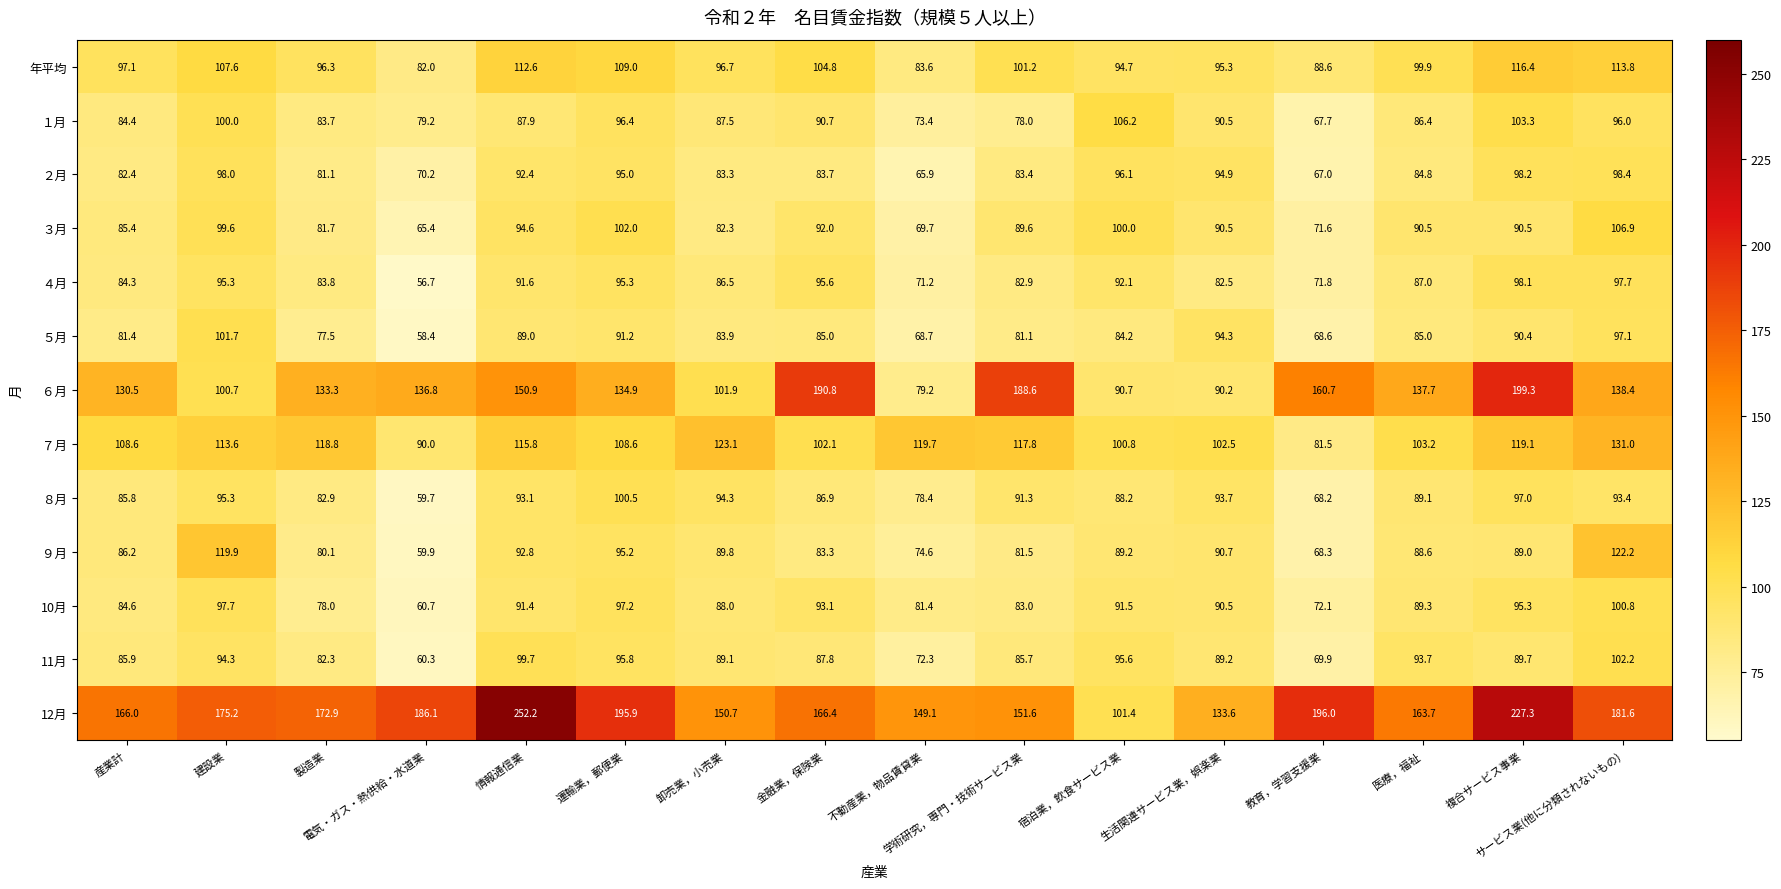

How many categories are shown in the chart?

16